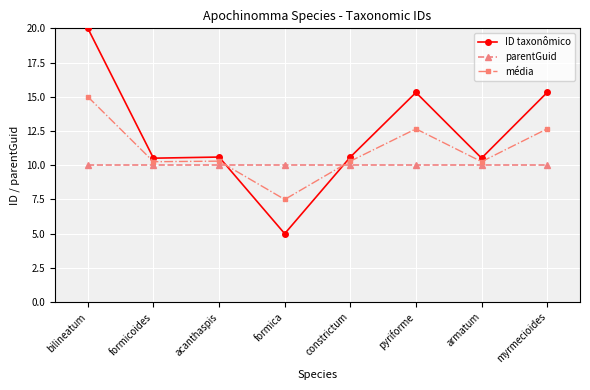

What is the difference between the maximum and second lowest values in the média series?

4.7